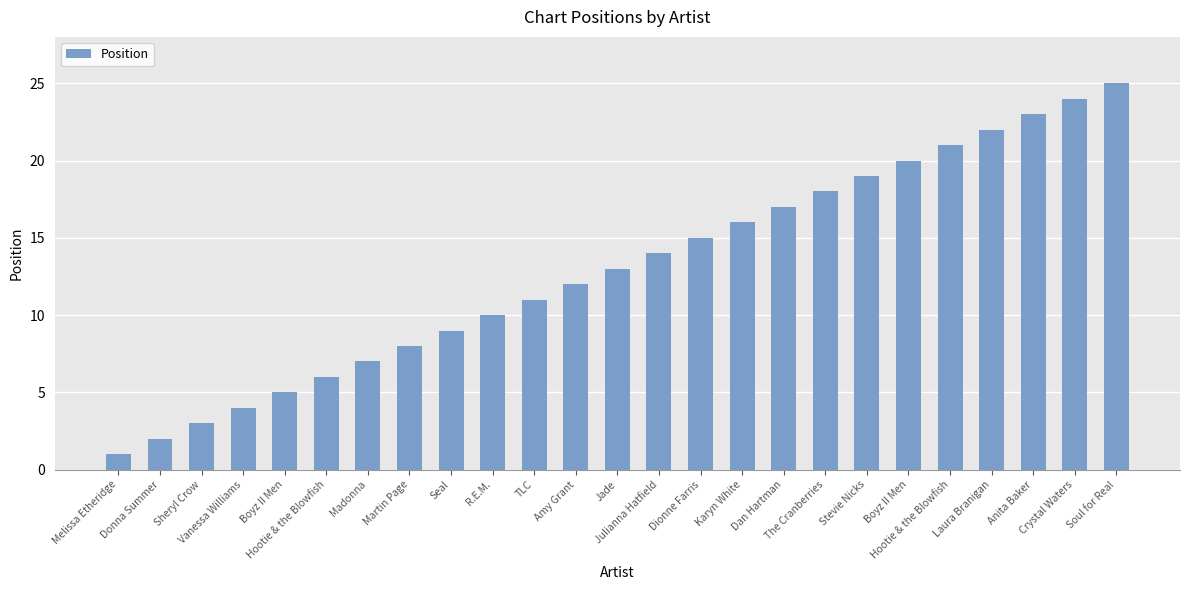

What is the sum of all values?

325